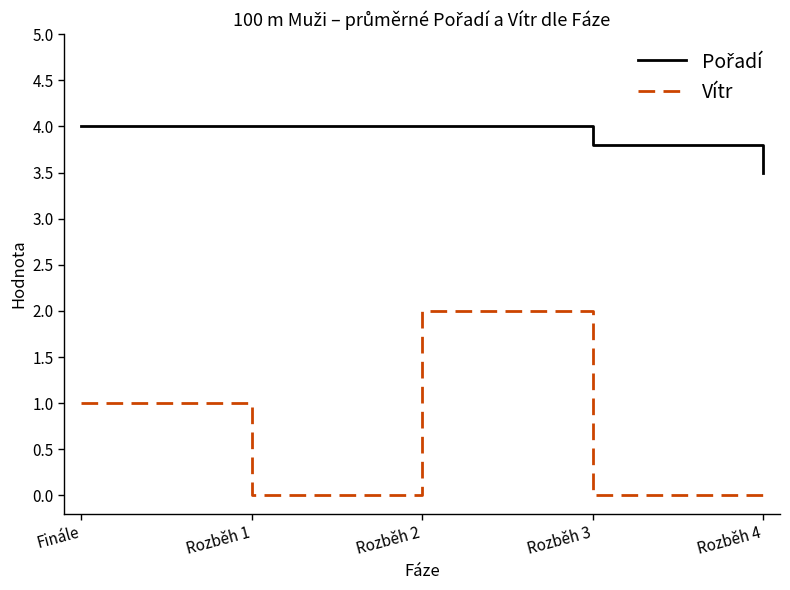

How many lines are shown in the chart?

2